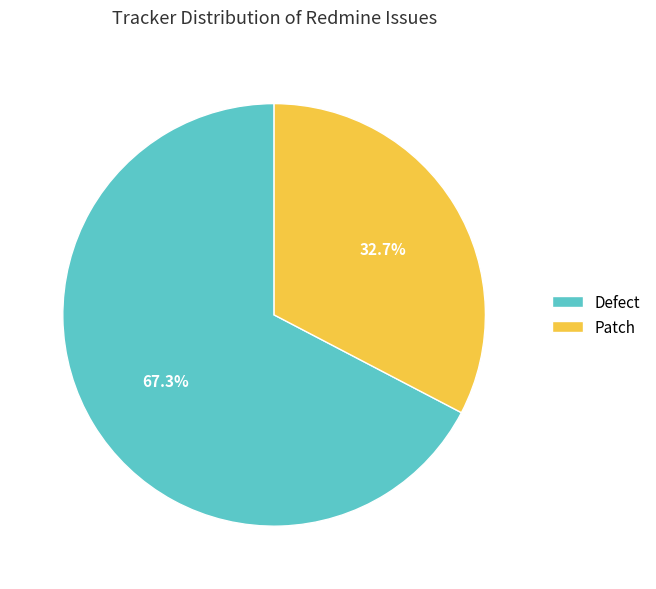

Does Patch account for over 50% of the chart?

No